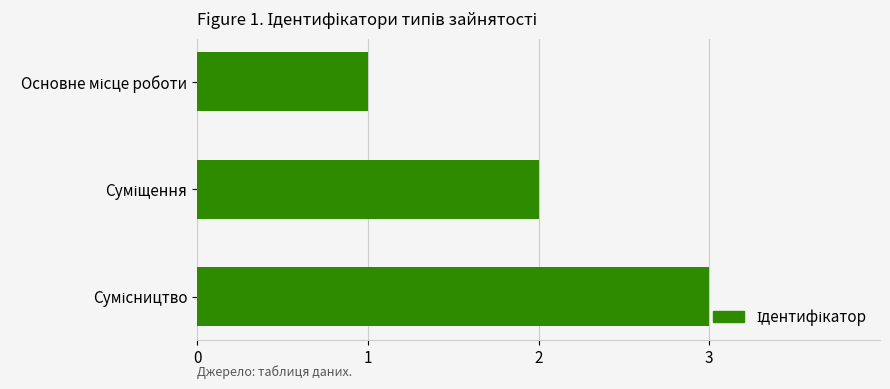

What is the maximum value shown in the chart?

3